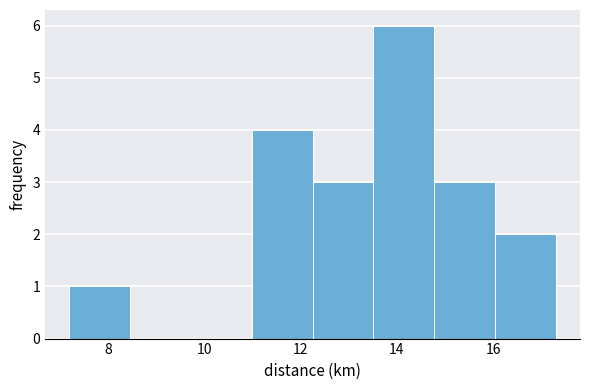

Over which range of the x-axis is the bar tallest?

13.6 to 14.8